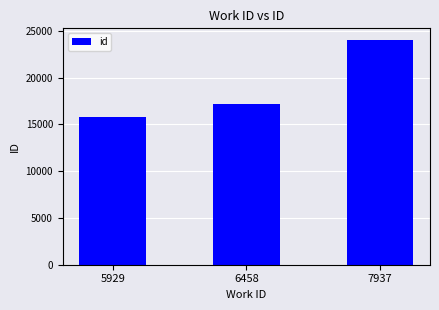

Approximately how many times larger is the value at 5929 compared to 6458?

0.9